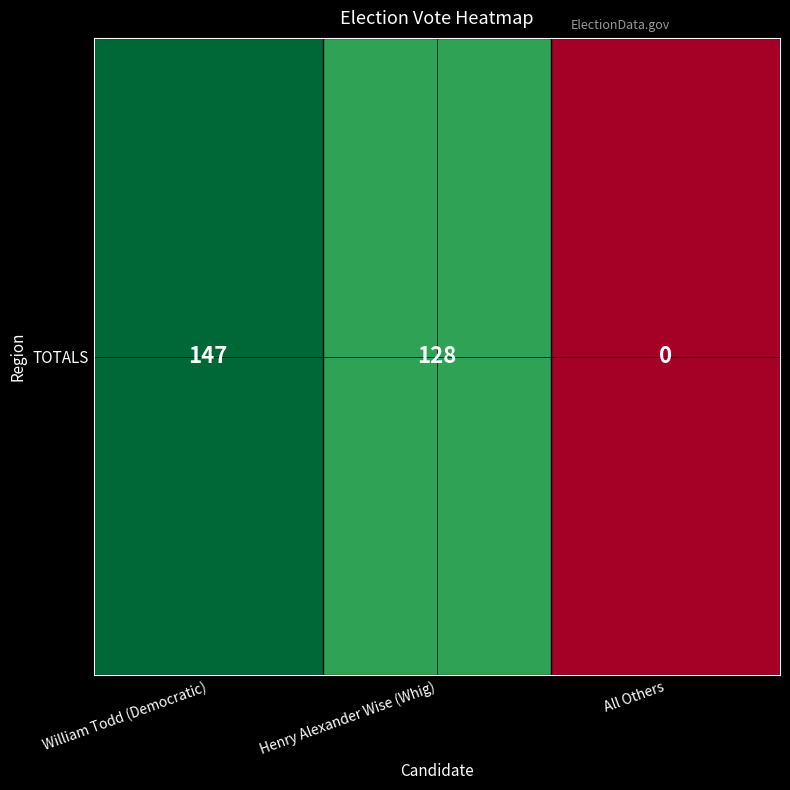

Rank the categories by value from highest to lowest.

William Todd (Democratic), Henry Alexander Wise (Whig), All Others